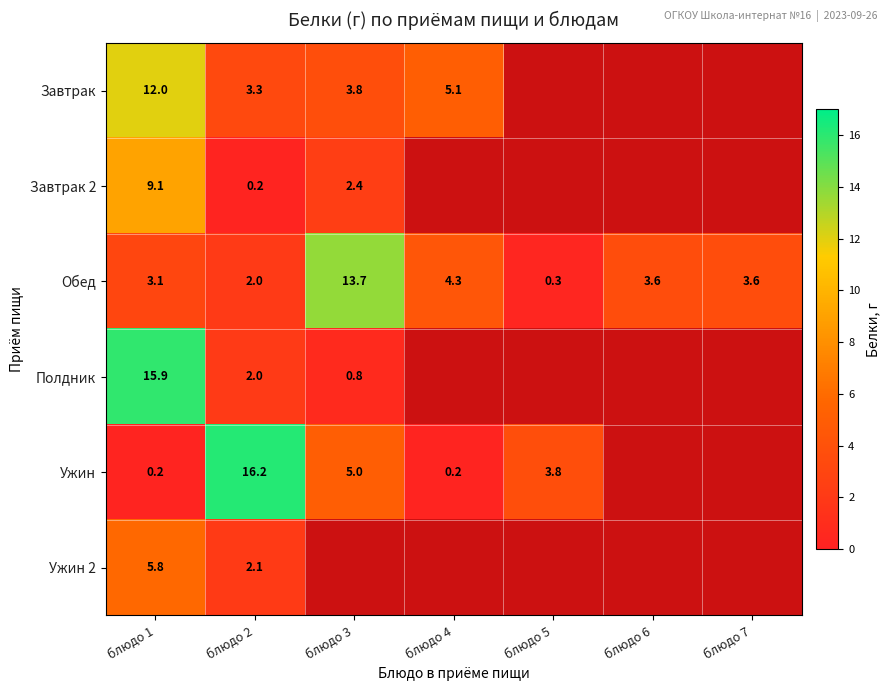

Rank the series at блюдо 1 from highest to lowest value.

Полдник, Завтрак, Завтрак 2, Ужин 2, Обед, Ужин